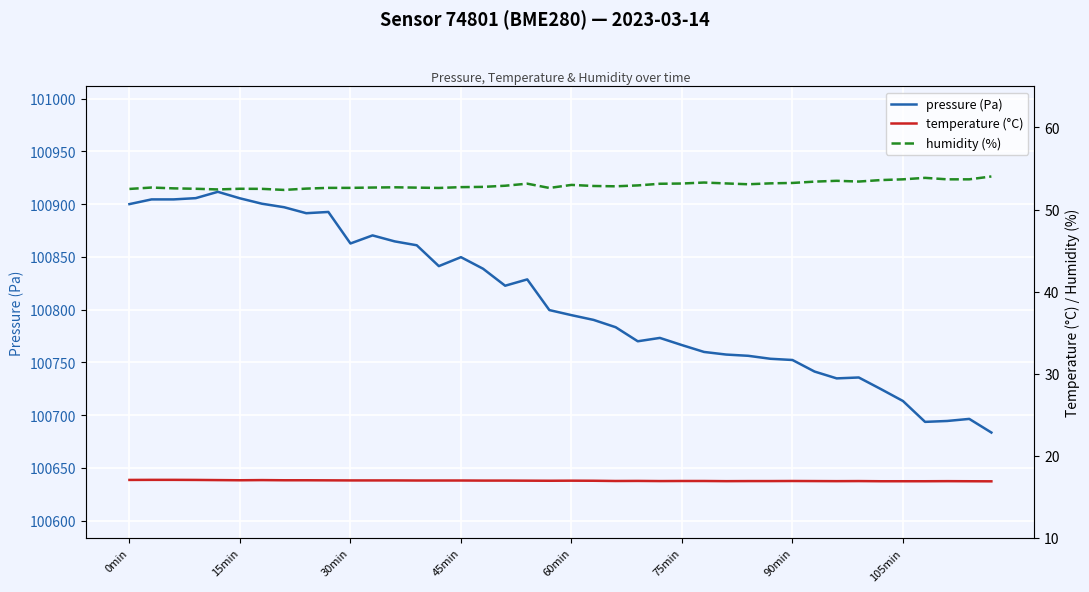

What is the maximum value for pressure (Pa)?

100911.8